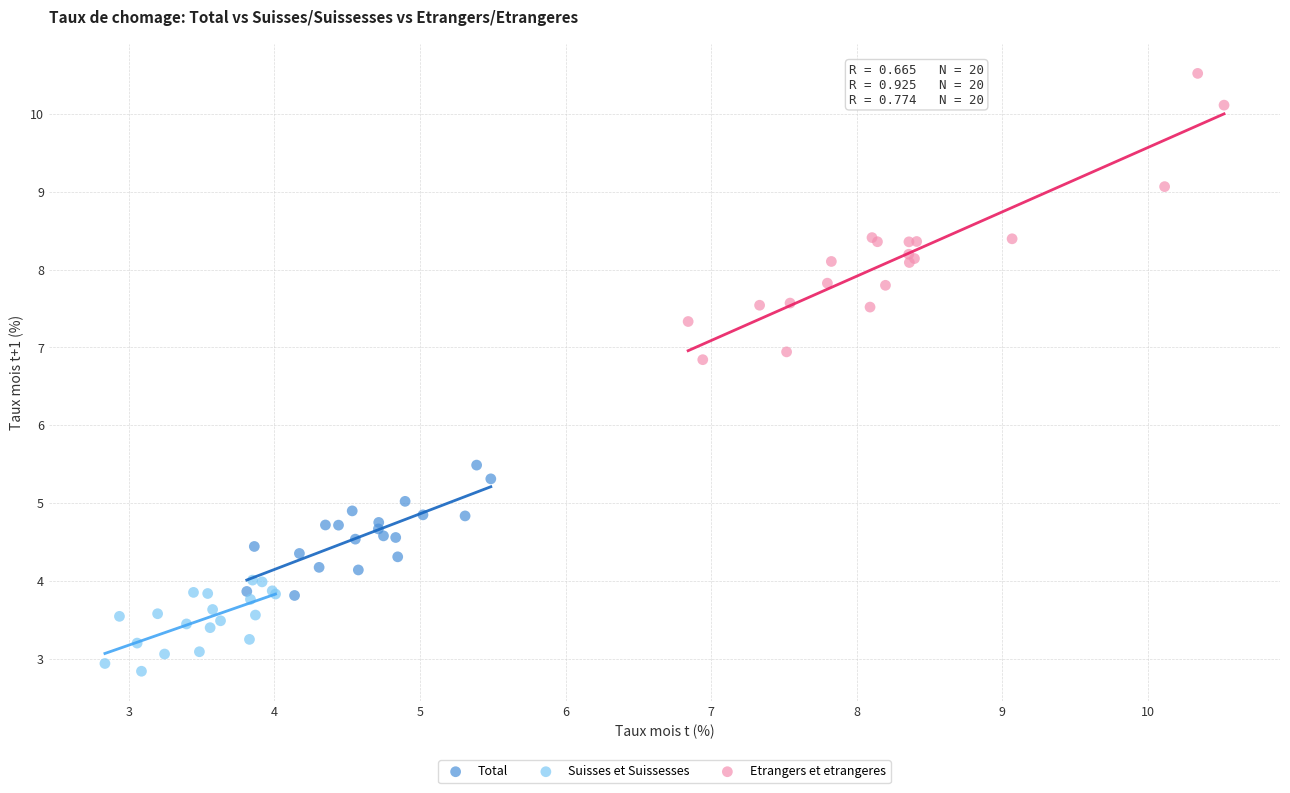

Which series reaches the maximum Y coordinate?

Etrangers et etrangeres